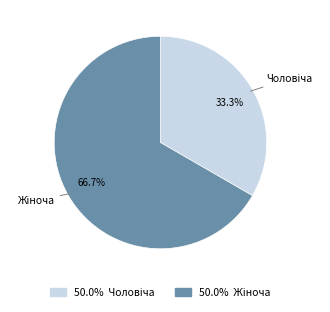

To the nearest percent, what is the difference between the largest and smallest slice percentages?

33%